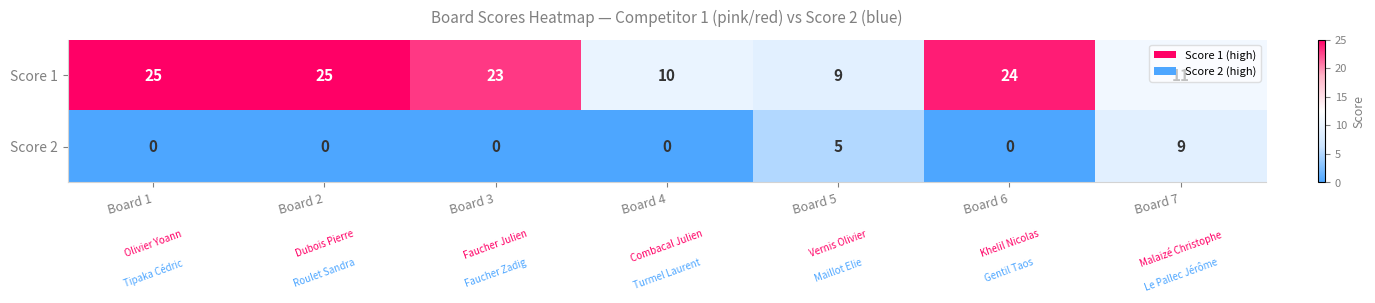

Between Board 1 and Board 6, which series saw the biggest shift?

Score 1